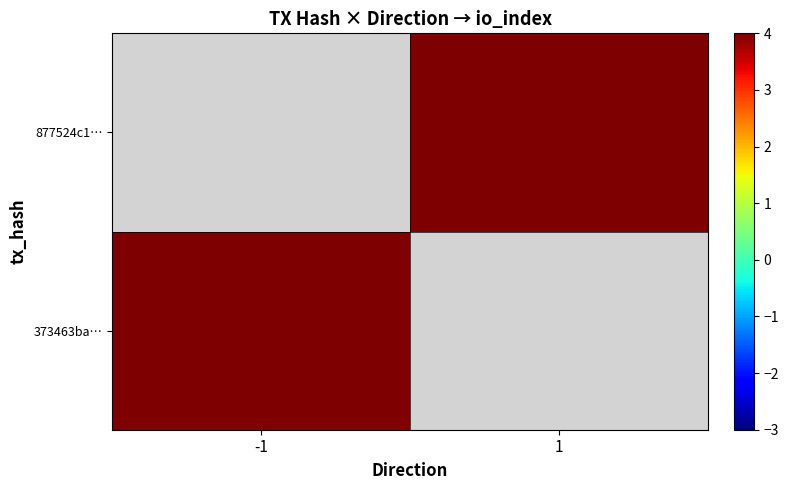

How many categories are shown in the chart?

2